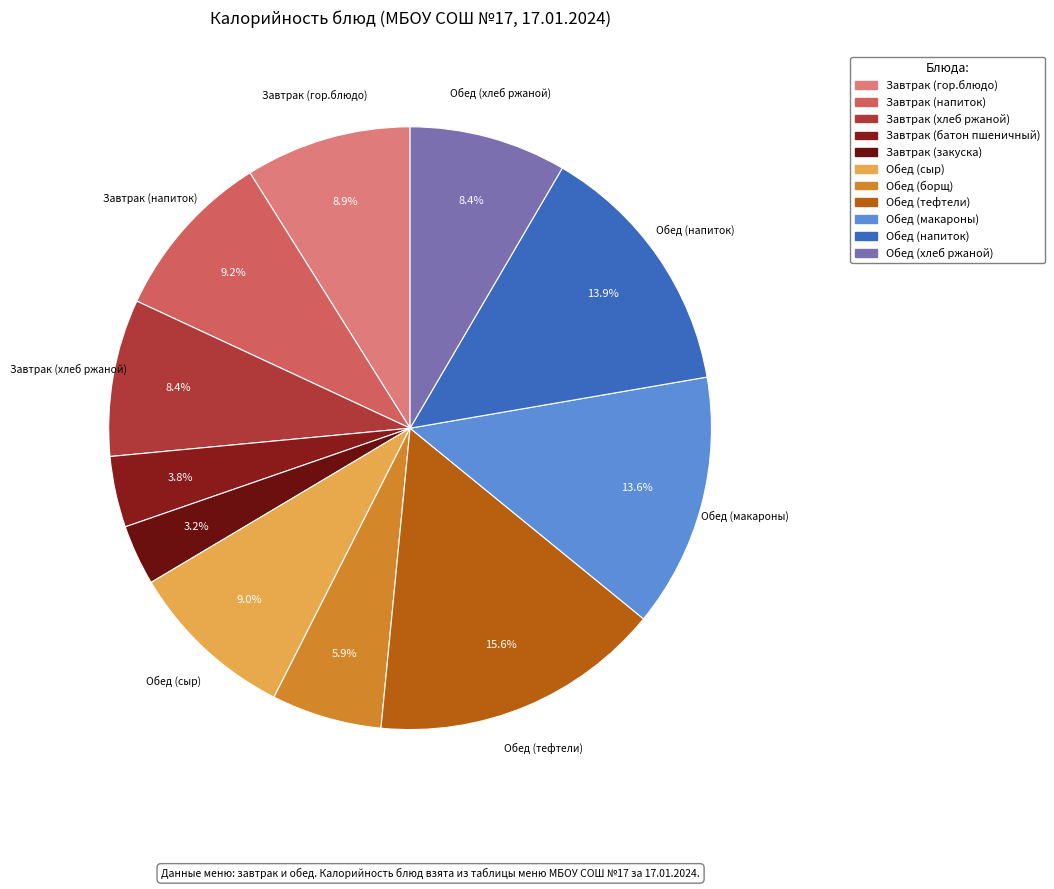

Does Завтрак (хлеб ржаной) represent more than half of the total?

No